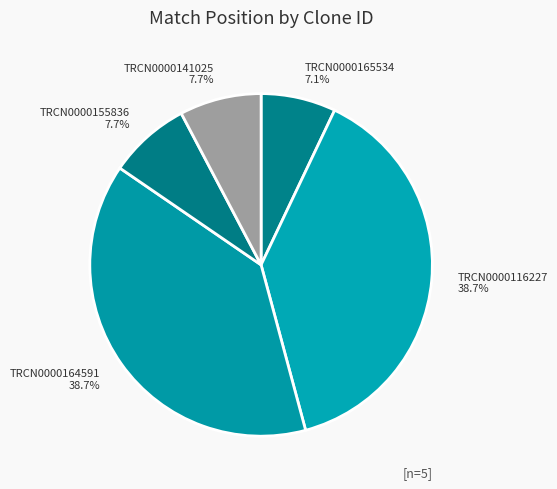

What percentage is the TRCN0000165534 slice, to the nearest percent?

7%